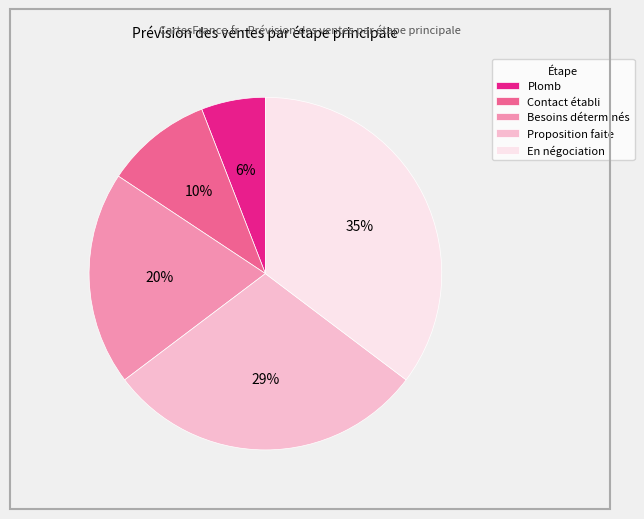

To the nearest percent, what percentage of the pie is Plomb?

6%